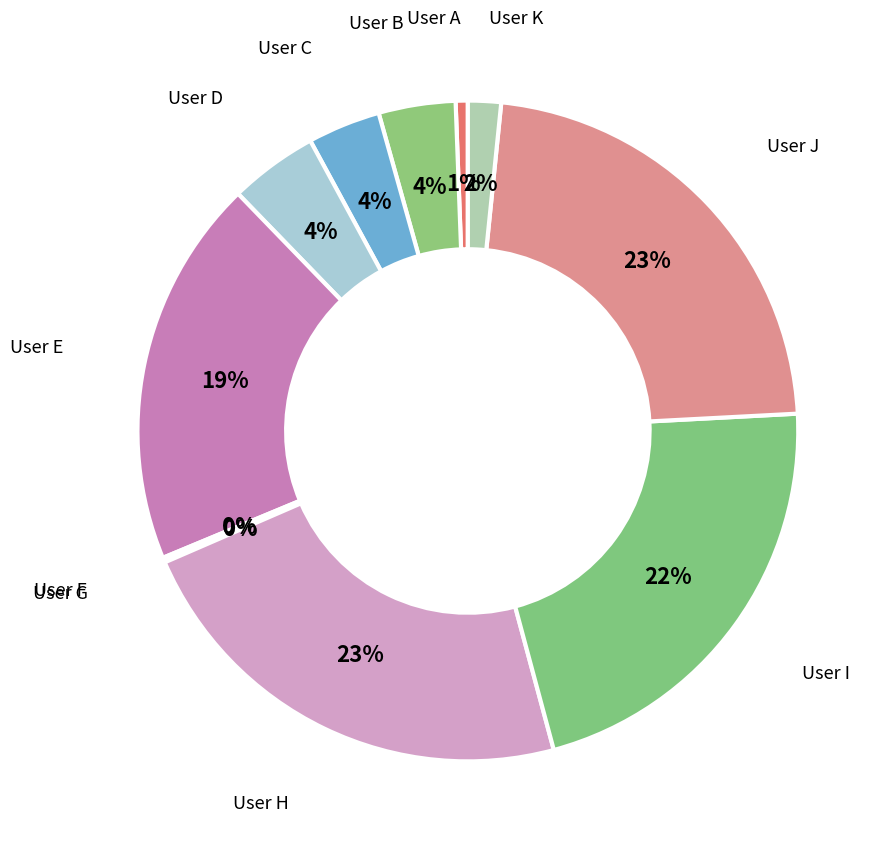

How many segments does this pie chart have?

11